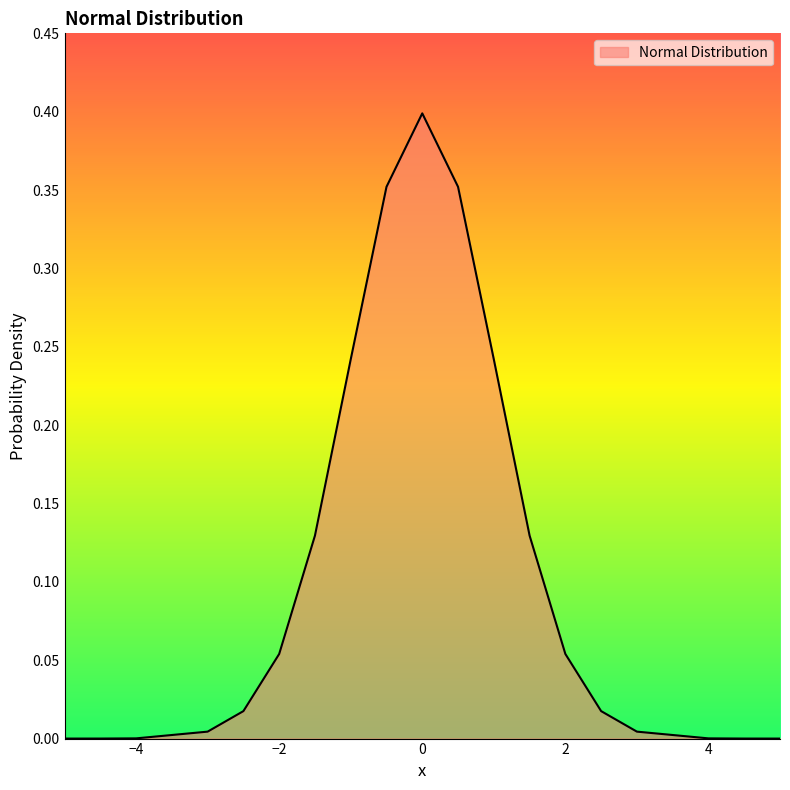

Rank the categories by value from highest to lowest.

0, -0.5, 0.5, -1, 1, -1.5, 1.5, -2, 2, -2.5, 2.5, -3, 3, -4, 4, -4.5, 4.5, -5, 5